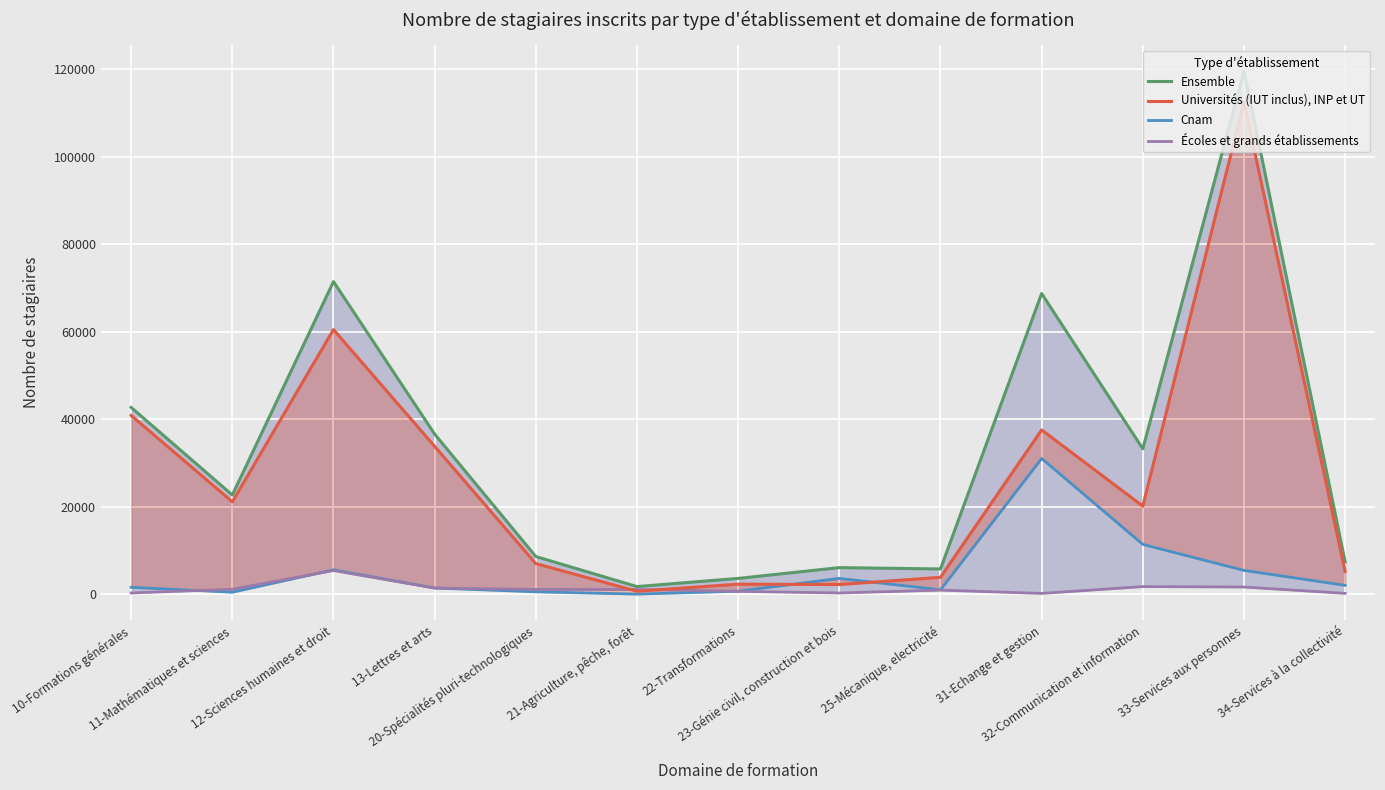

Which has a higher value, 32-Communication et information or 21-Agriculture, pêche, forêt?

32-Communication et information